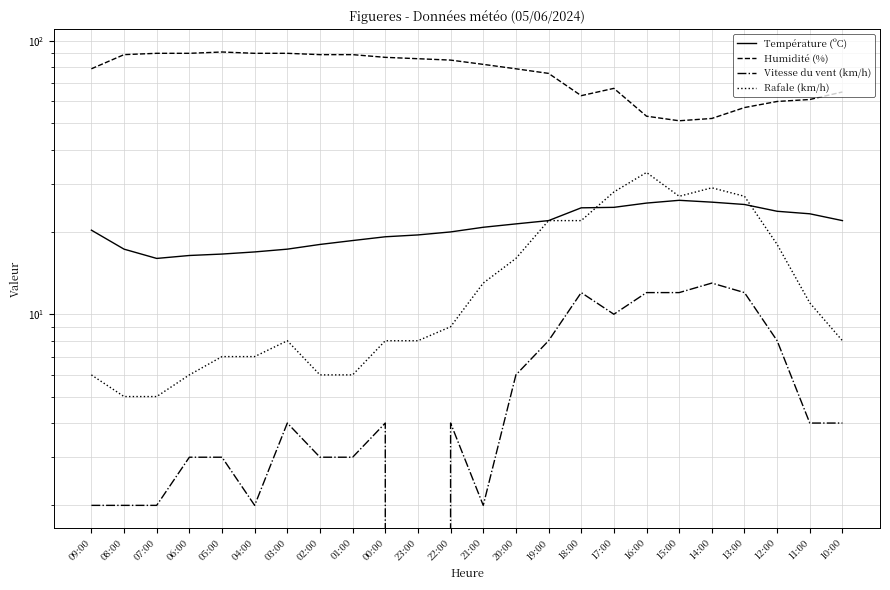

Is it true that Température (ºC) equals 24.5 at 18:00?

True